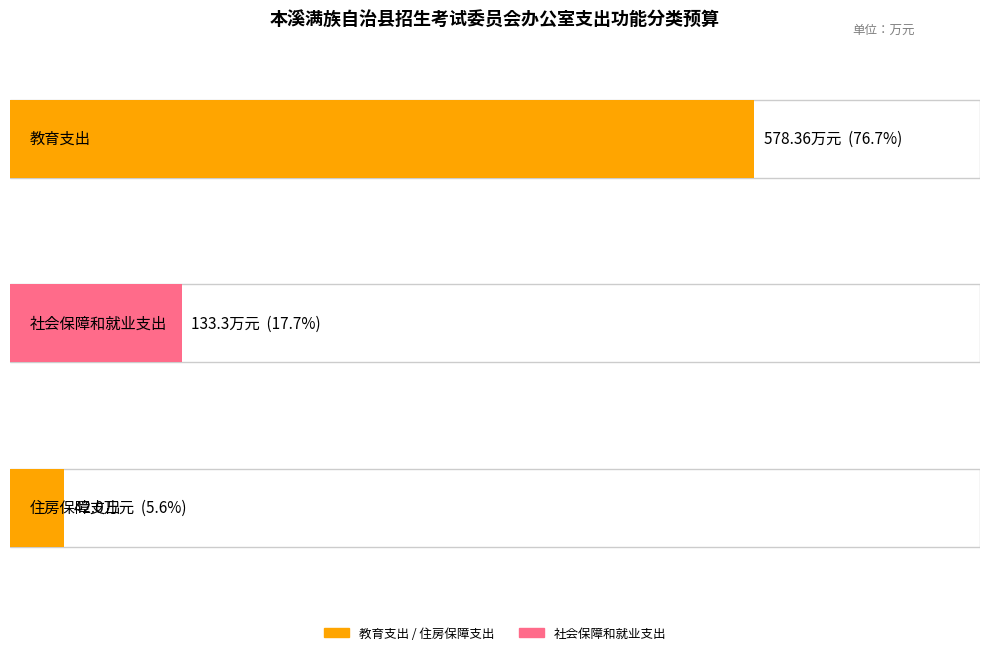

What is the sum of the values at 住房保障支出 and 社会保障和就业支出?

175.3